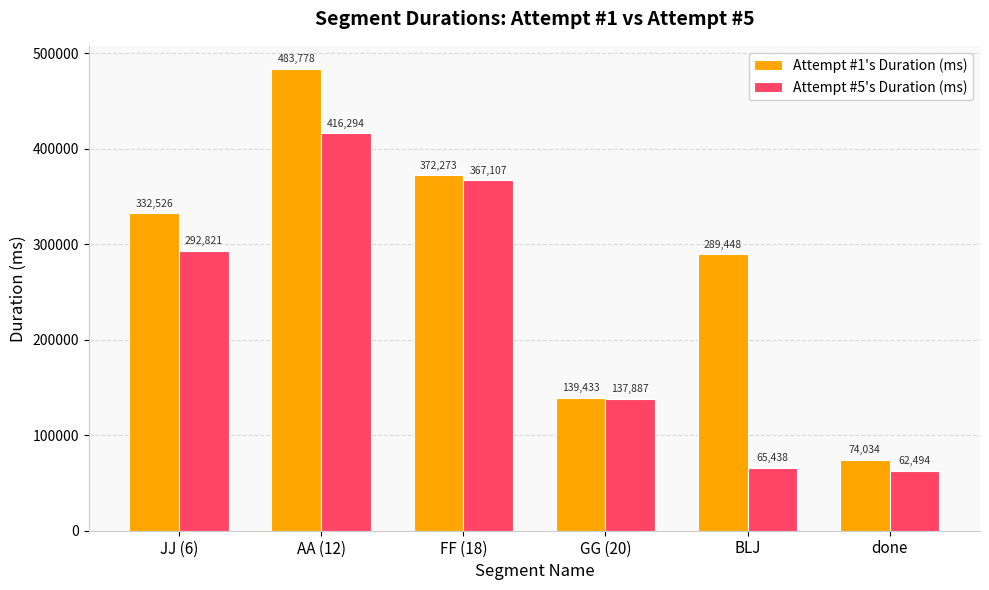

How many data points in Attempt #1's Duration (ms) are less than 332526?

3